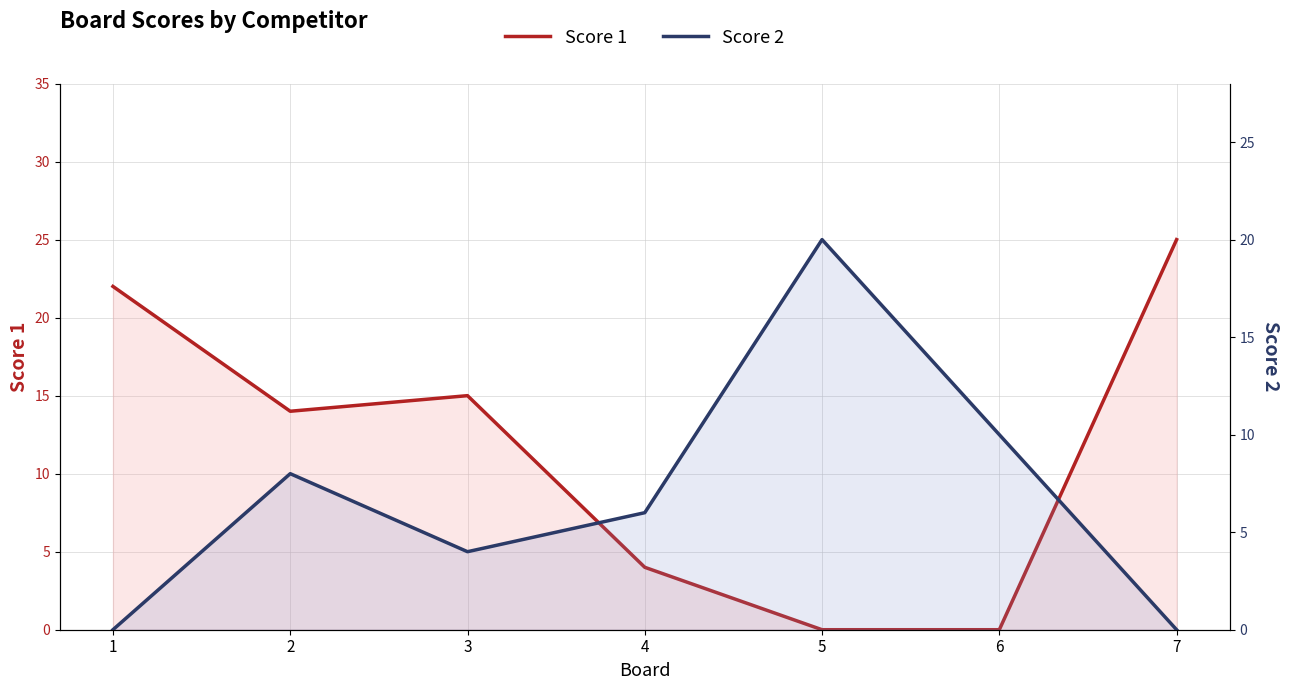

How many Score 1 values are between 0 and 22?

6